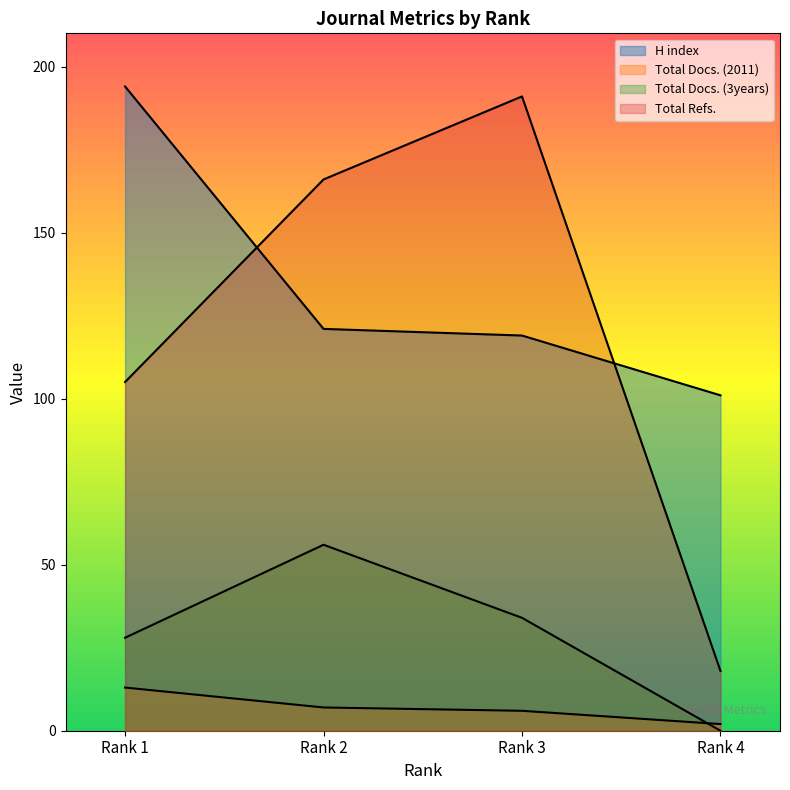

Between Rank 4 and Rank 3, which is larger?

Rank 3